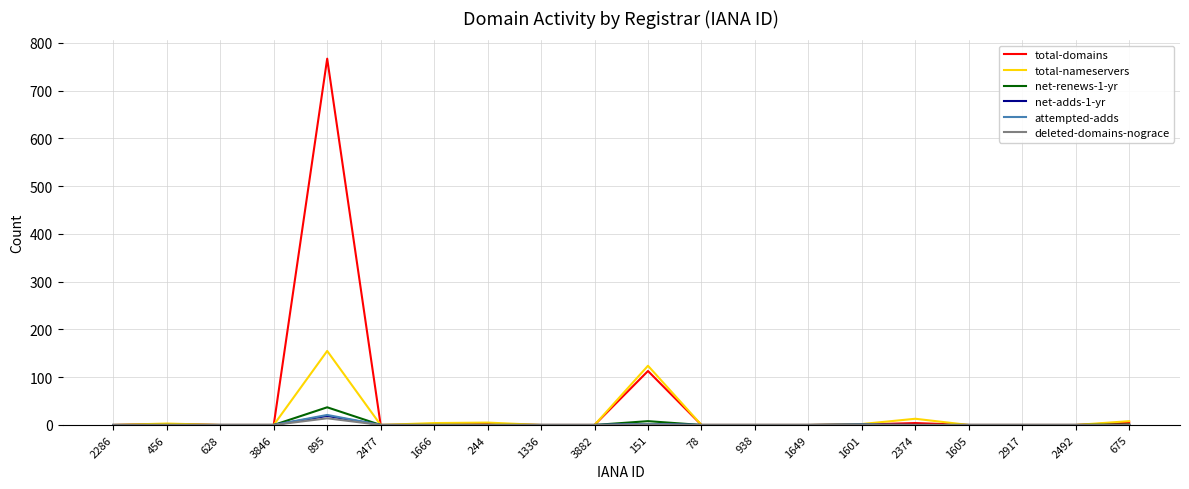

Is it true that total-domains equals 4 at 2374?

True